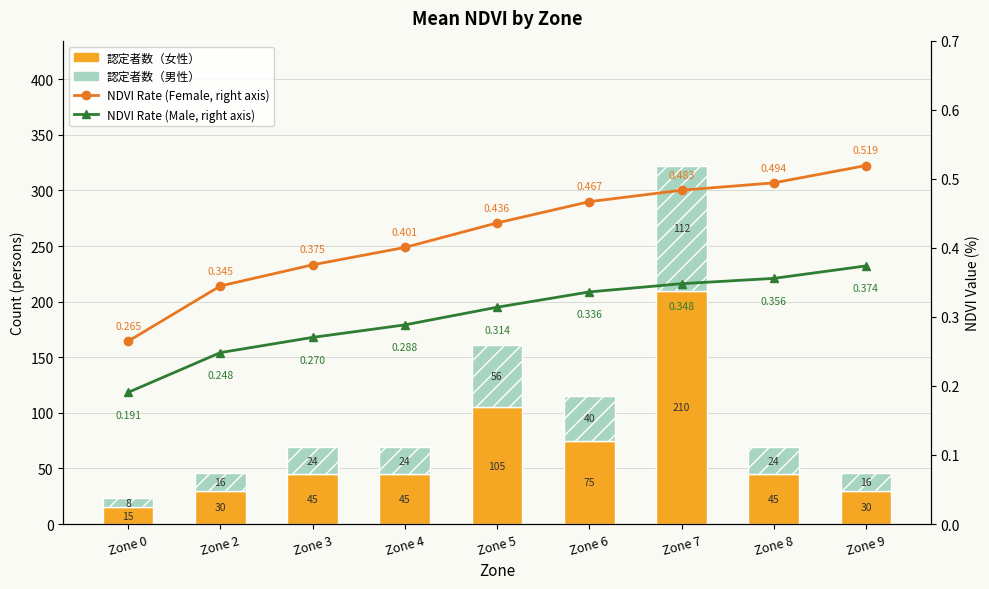

Reading left to right, extract all data points from this chart.

認定者数（女性）: 15.0	30.0	45.0	45.0	105.0	75.0	210.0	45.0	30.0
認定者数（男性）: 8.0	16.0	24.0	24.0	56.0	40.0	112.0	24.0	16.0
NDVI Rate (Female, right axis): 0.3	0.3	0.4	0.4	0.4	0.5	0.5	0.5	0.5
NDVI Rate (Male, right axis): 0.2	0.2	0.3	0.3	0.3	0.3	0.3	0.4	0.4